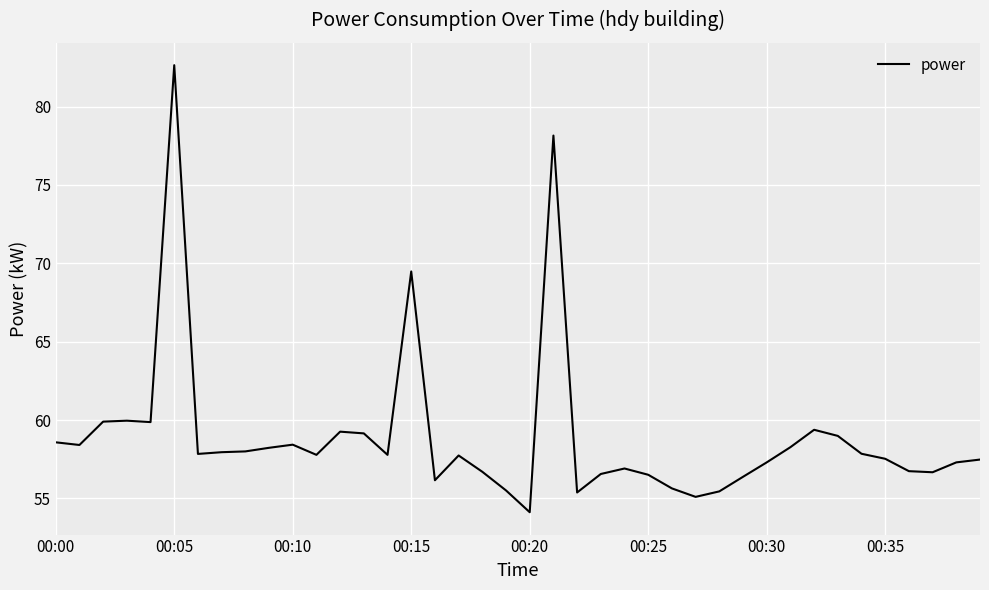

What is the difference between the maximum and minimum values?

28.5